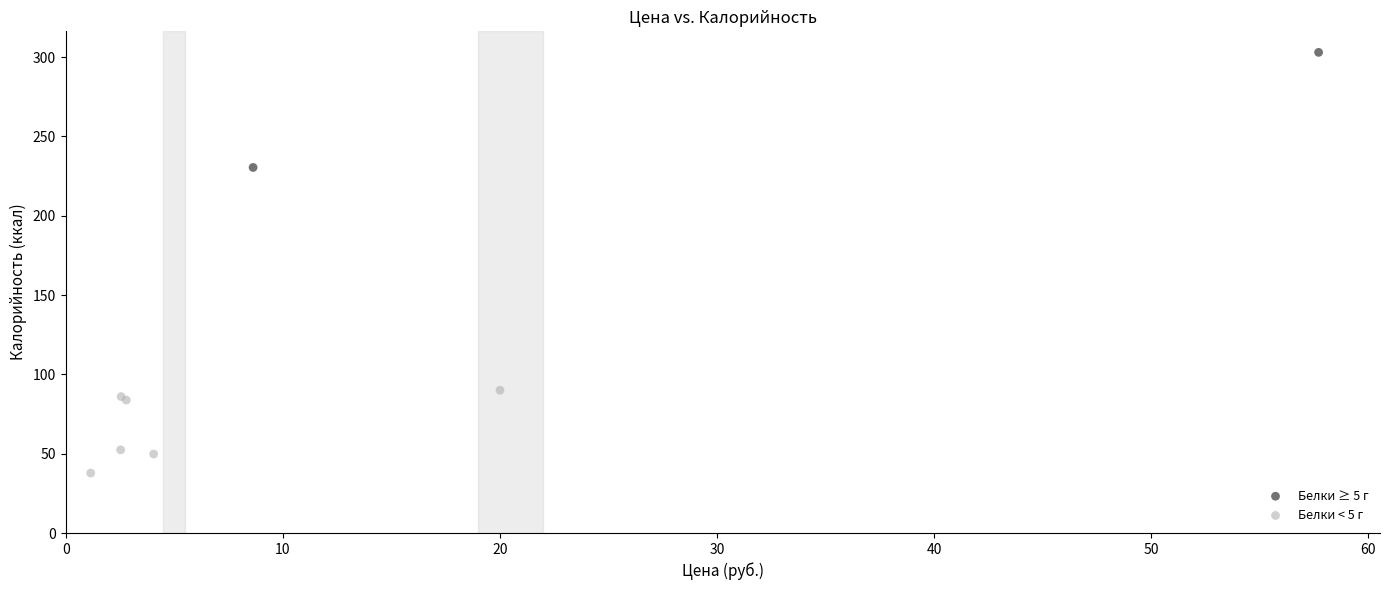

What are all the series names shown in the legend?

Белки ≥ 5 г, Белки < 5 г